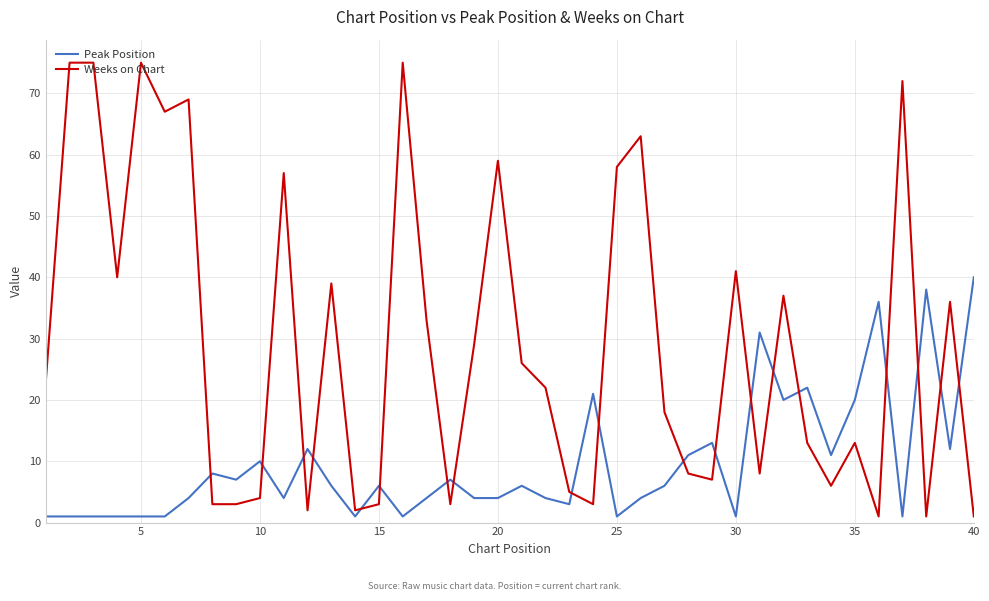

Which series ends up on top after the final intersection of Peak Position and Weeks on Chart?

Peak Position